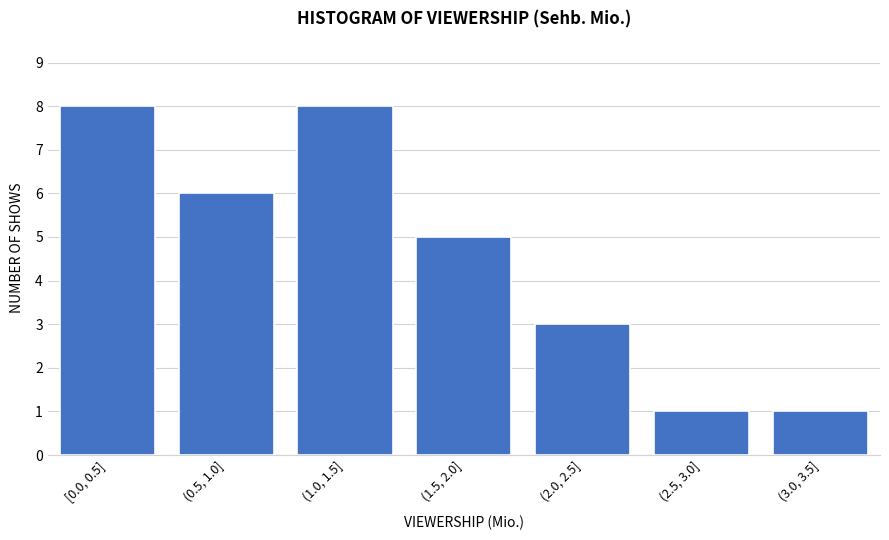

Reading left to right, what are all the values shown in this chart?

8	6	8	5	3	1	1